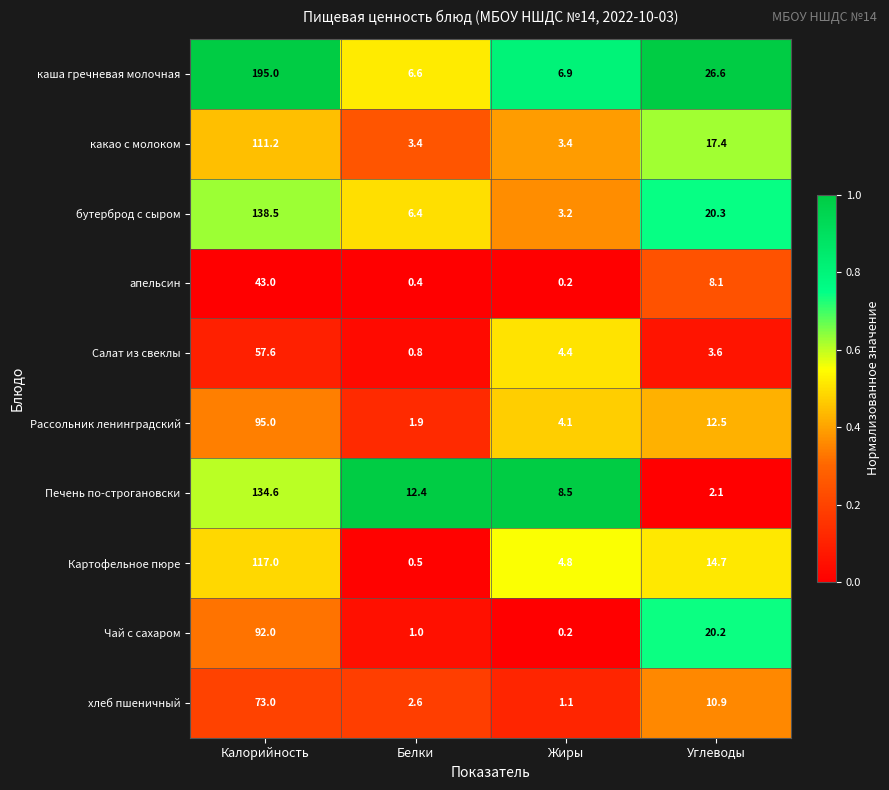

What is the difference between the maximum and minimum values in the Рассольник ленинградский series?

93.1